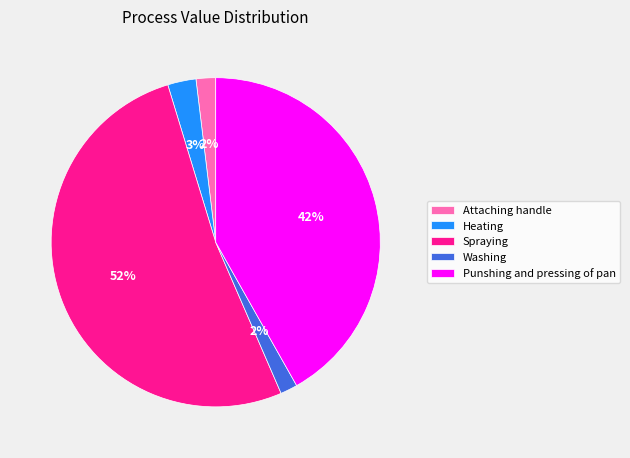

True or false: Washing accounts for 2% of the total.

True